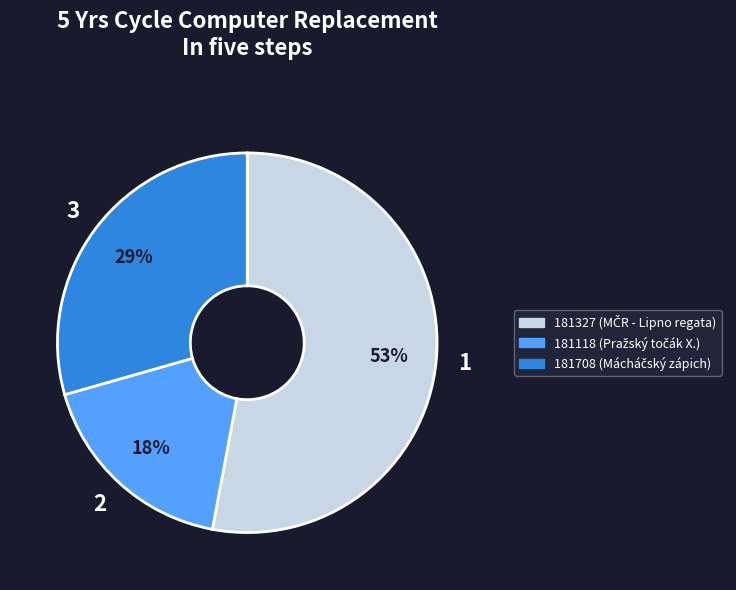

To the nearest percent, what is the average slice percentage?

33%